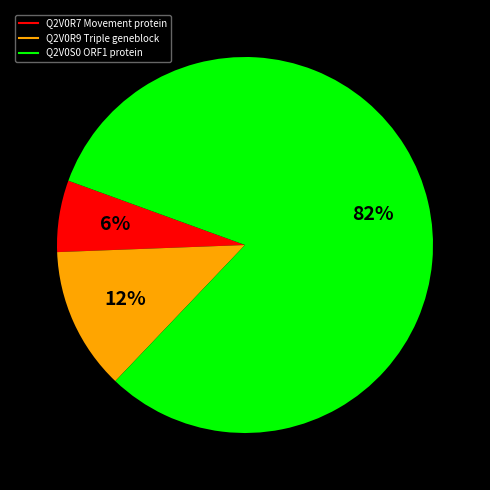

To the nearest percent, what is the average slice percentage?

33%